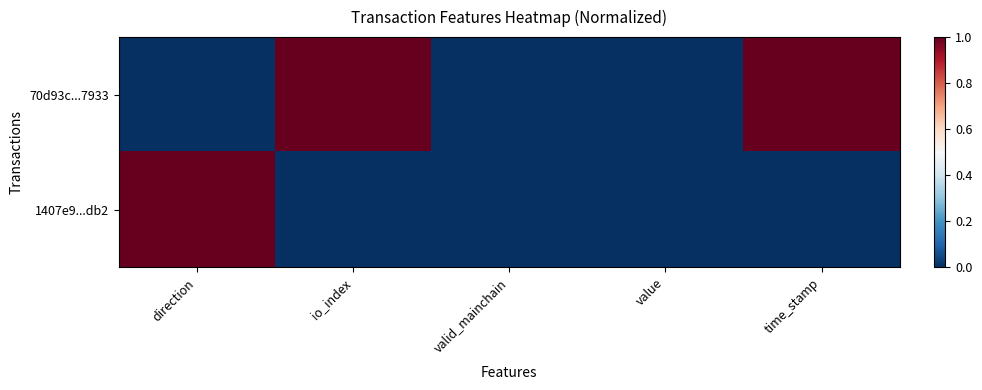

Which series has the widest spread of values?

70d93c...7933